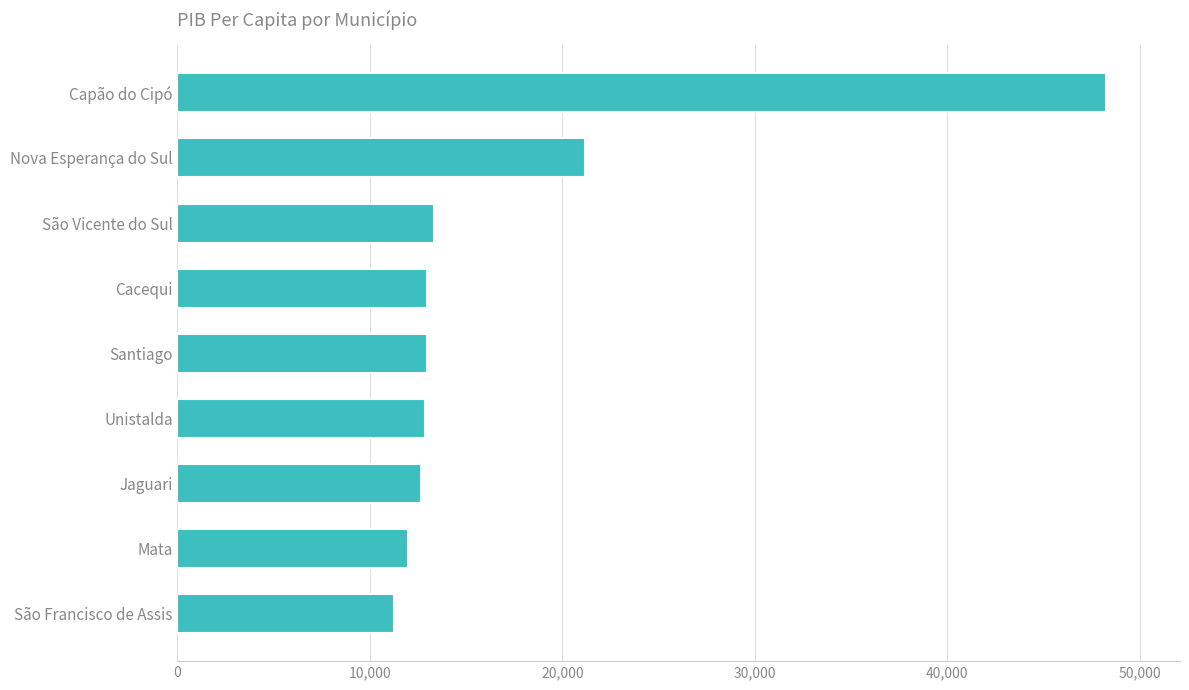

What is the change in value from São Vicente do Sul to Nova Esperança do Sul?

+7877.3